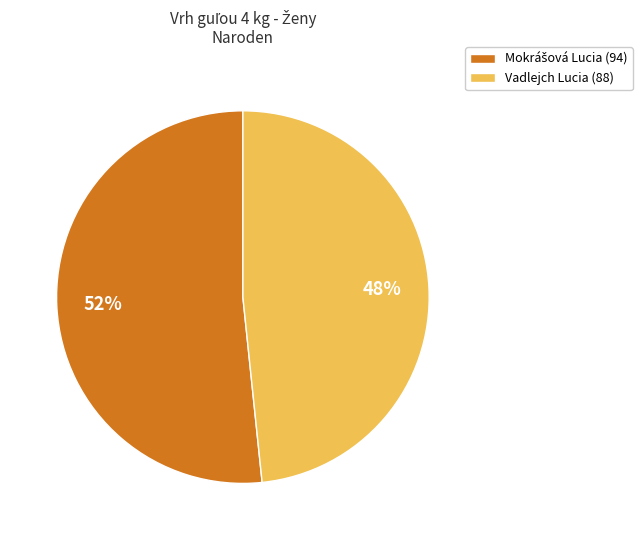

Does any single category account for the majority?

Yes